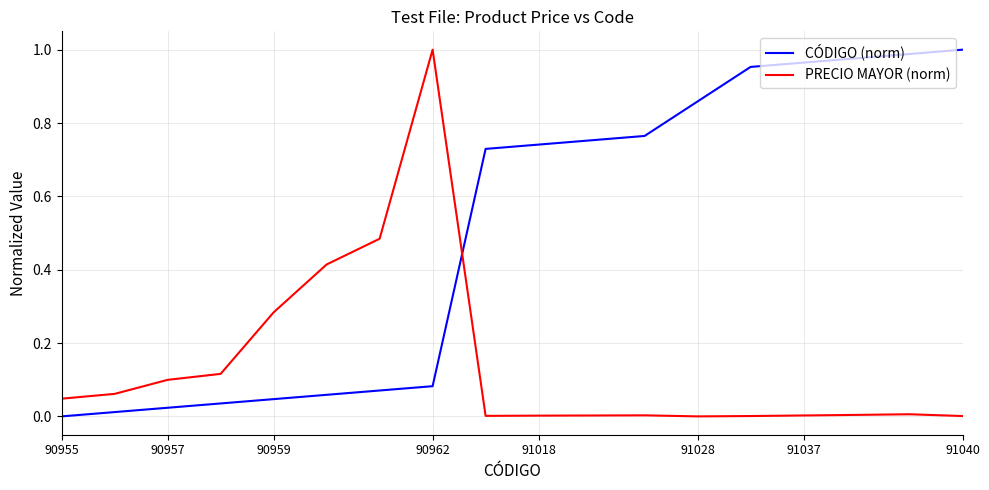

True or false: CÓDIGO (norm) and PRECIO MAYOR (norm) intersect in this chart.

True